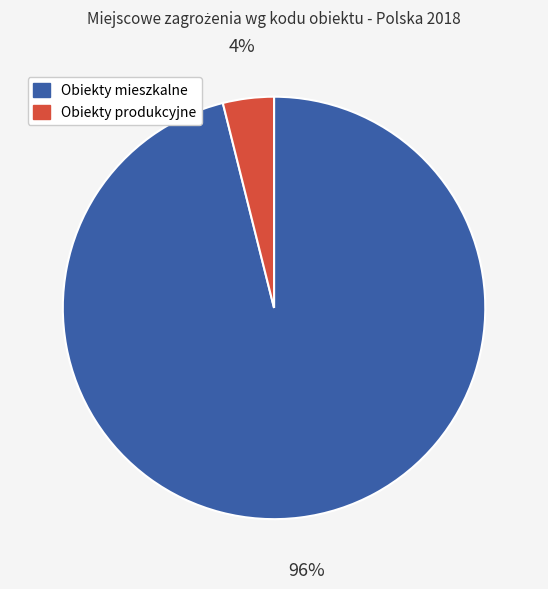

Rank the categories by value from lowest to highest.

Obiekty produkcyjne, Obiekty mieszkalne